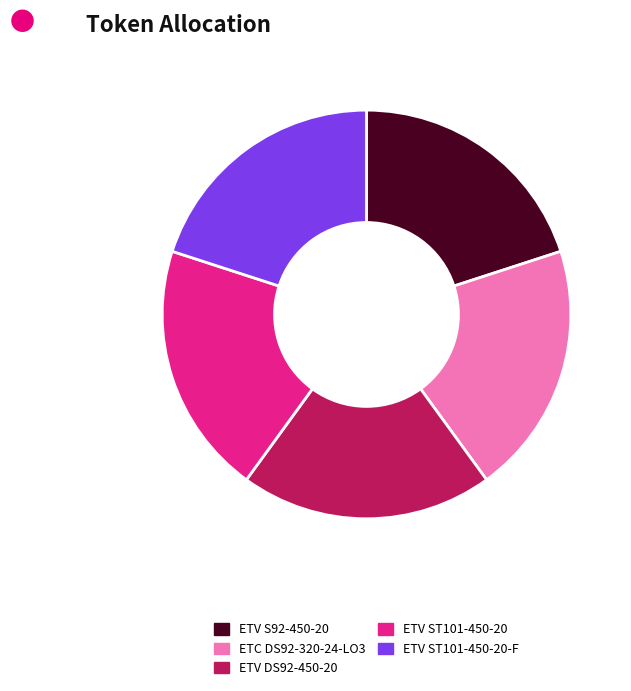

True or false: ETV ST101-450-20 accounts for 20% of the total.

True